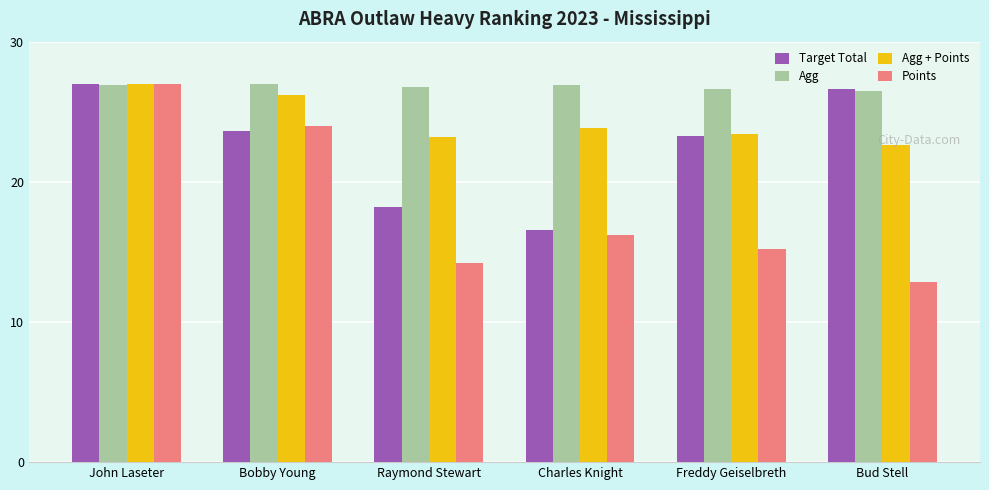

Which category has the highest value in the Points series?

John Laseter